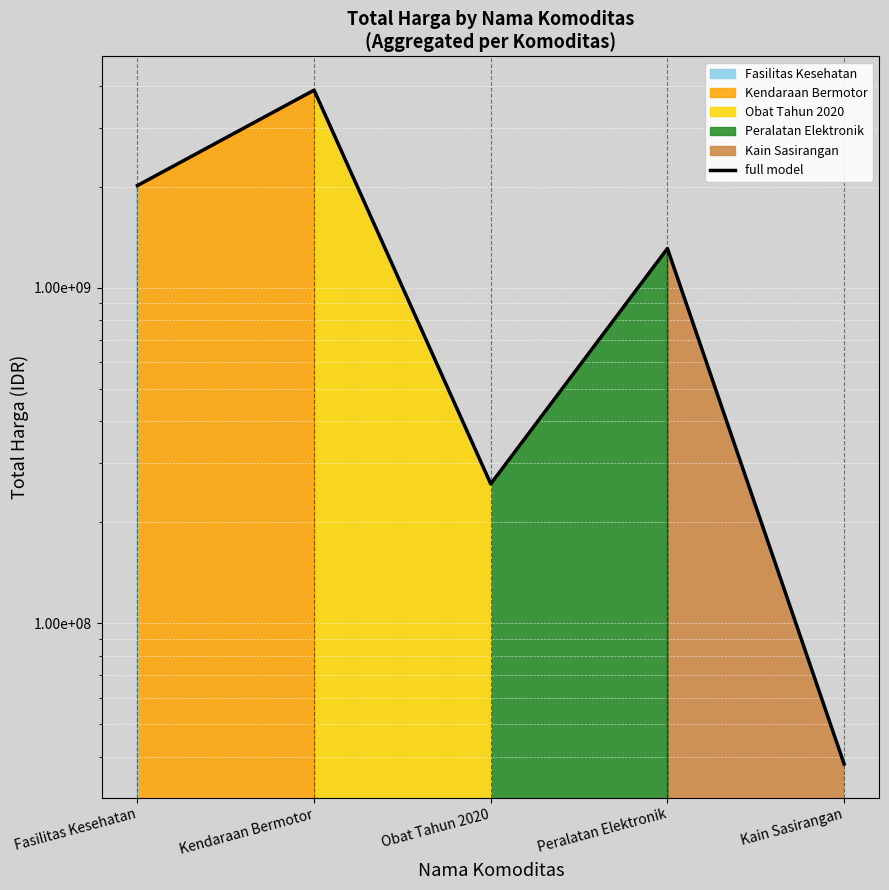

The chart shows a value of 161439612 at Obat Tahun 2020. True or false?

False